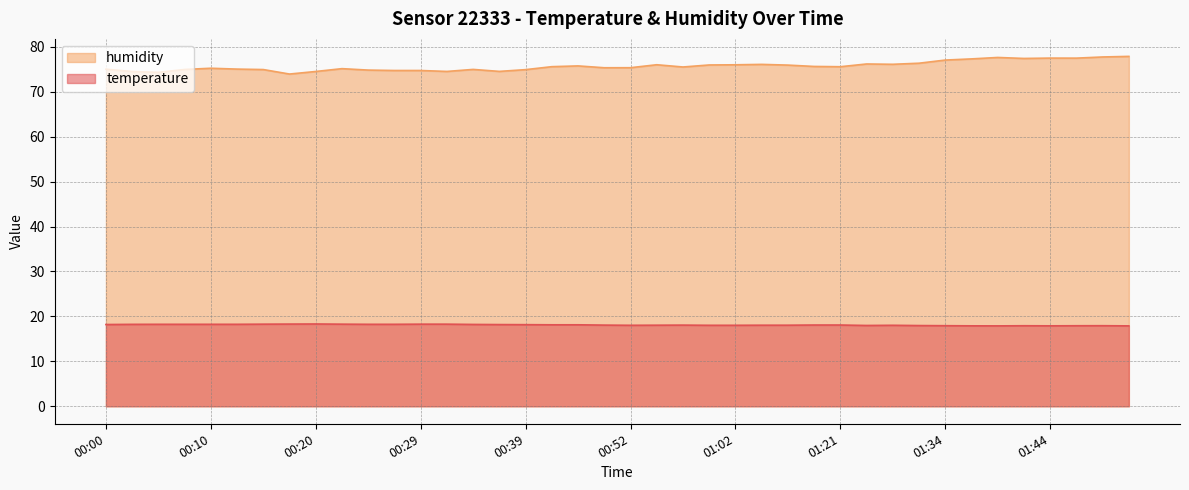

At which label is temperature closest to 18?

00:52